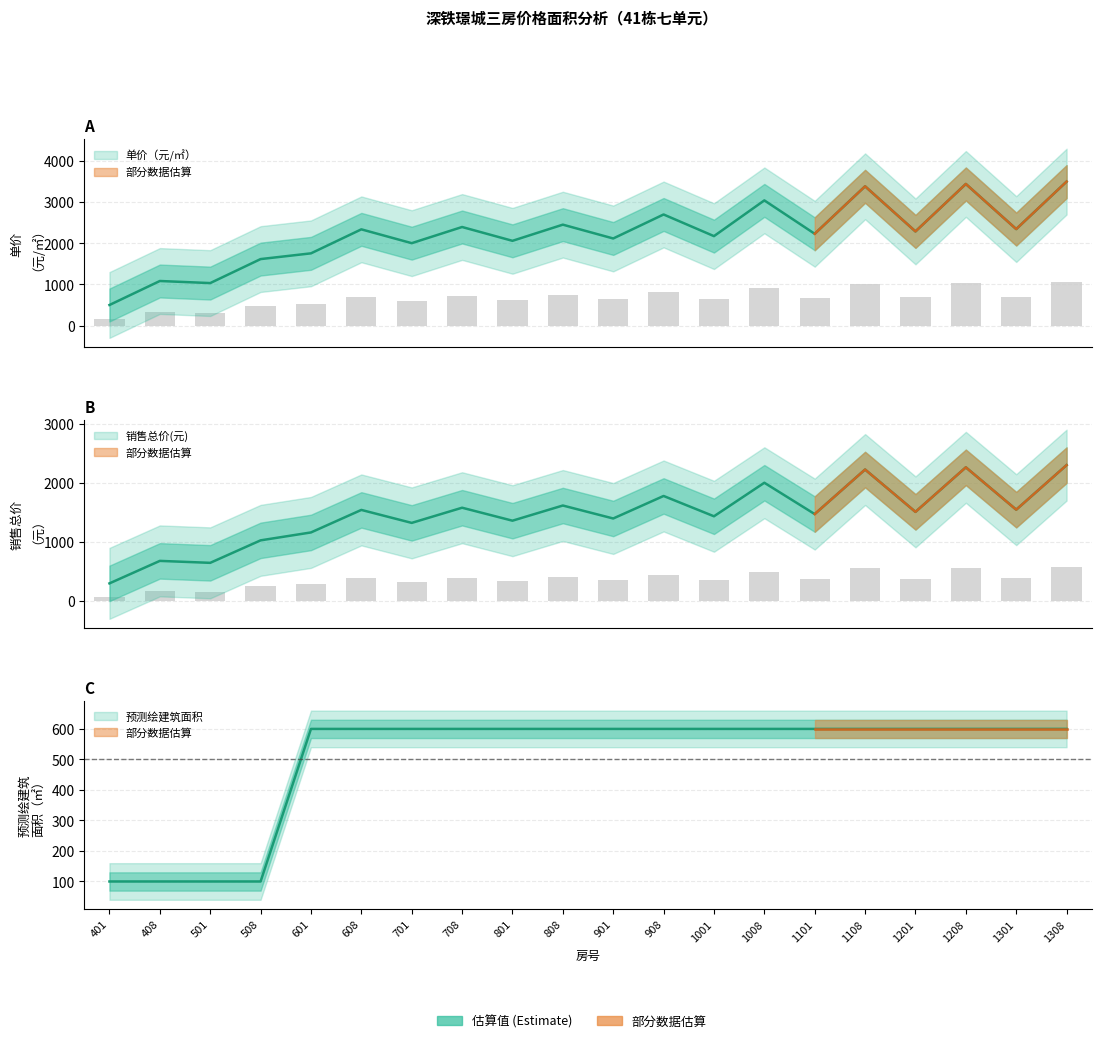

The value of 单价（元/㎡） at 1008 is 4614.8. True or false?

False